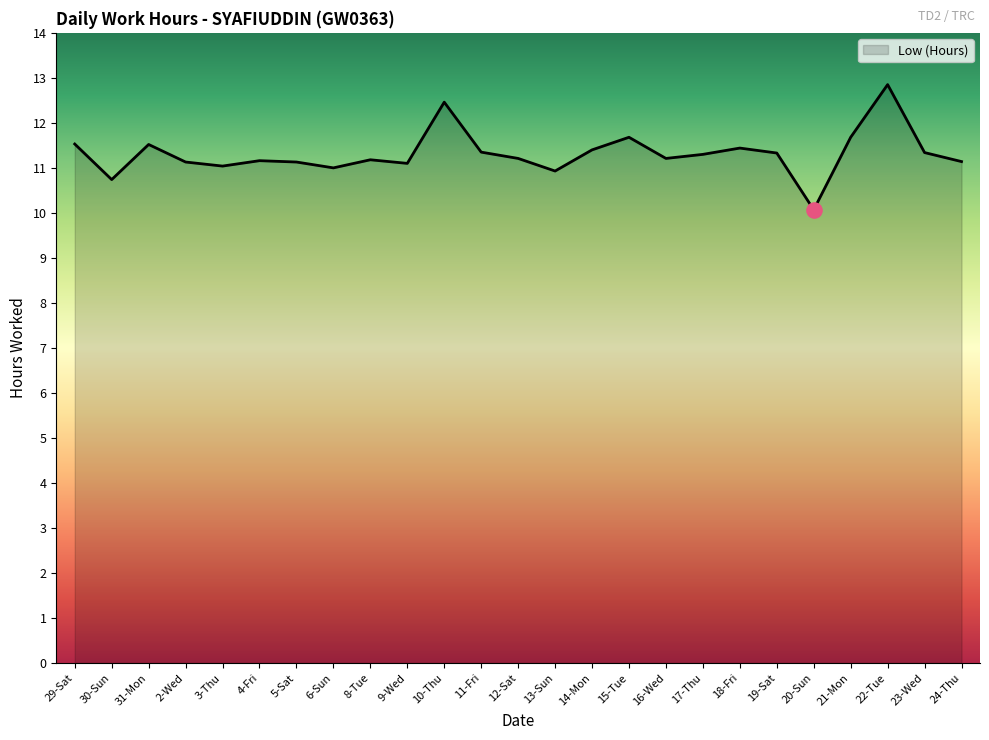

What is the ratio of the value at 19-Sat to the value at 9-Wed?

1.0